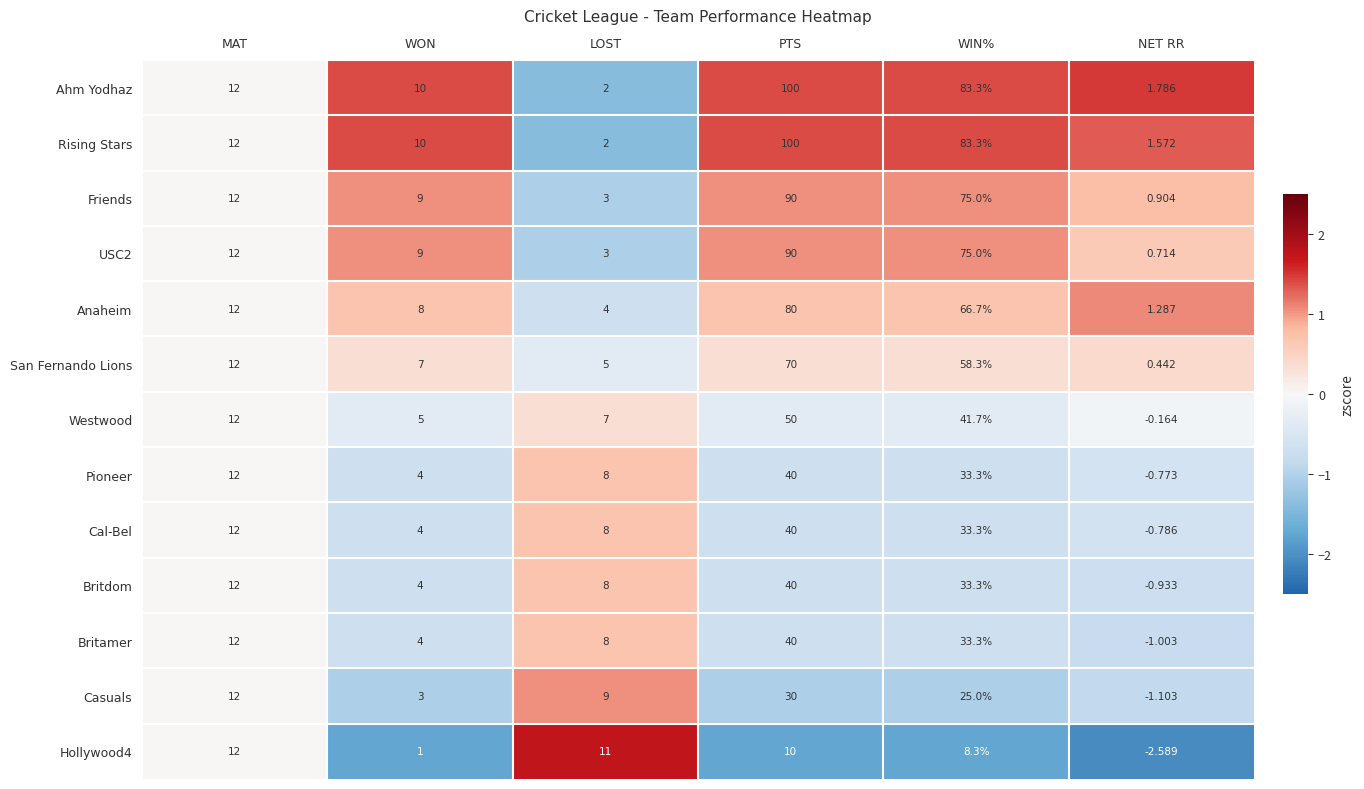

List the labels in order of Anaheim value, smallest first.

NET RR, LOST, WON, MAT, WIN%, PTS